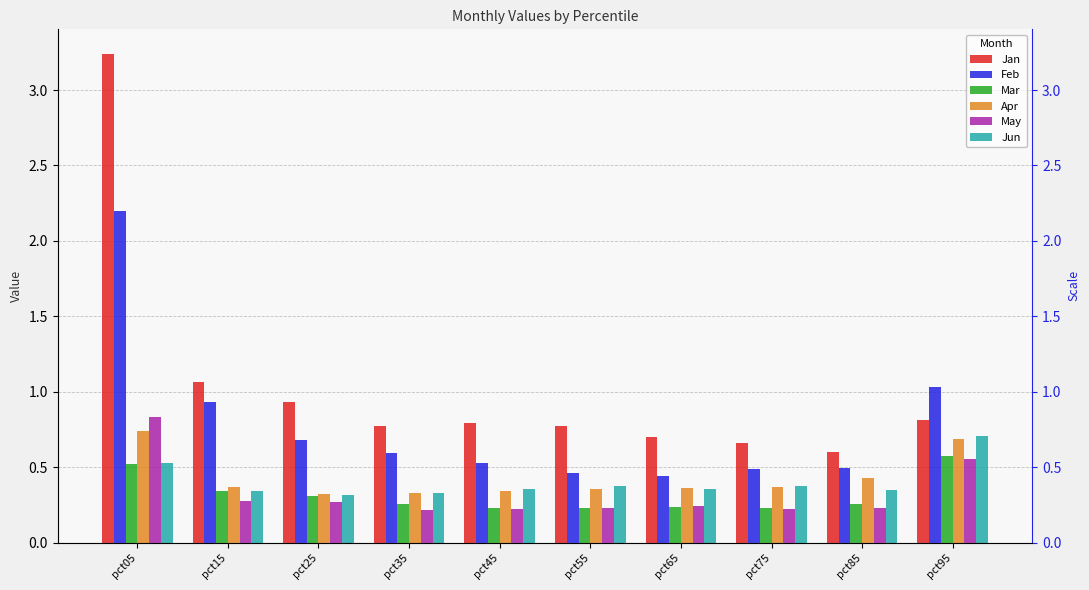

What is the sum of all Feb values?

7.8